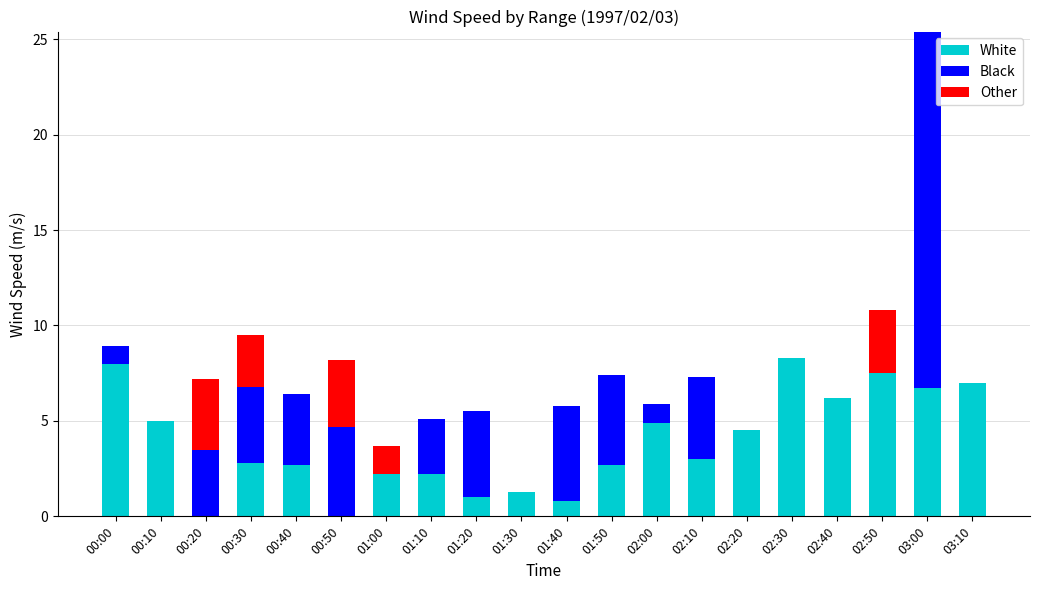

Is it true that White equals 0.8 at 01:40?

True